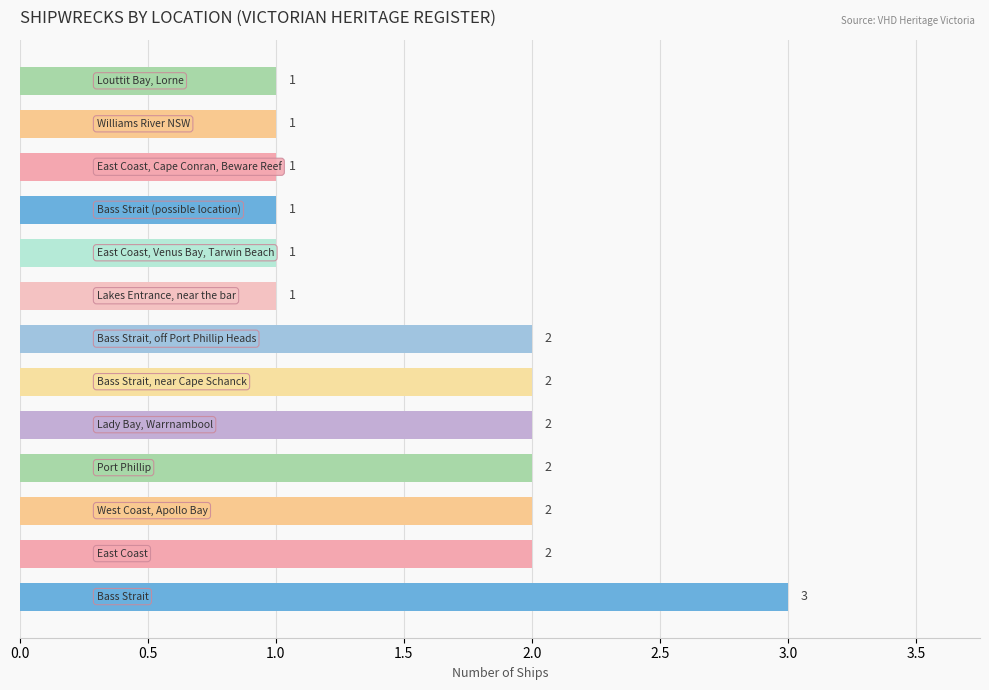

What is the greatest value displayed?

3